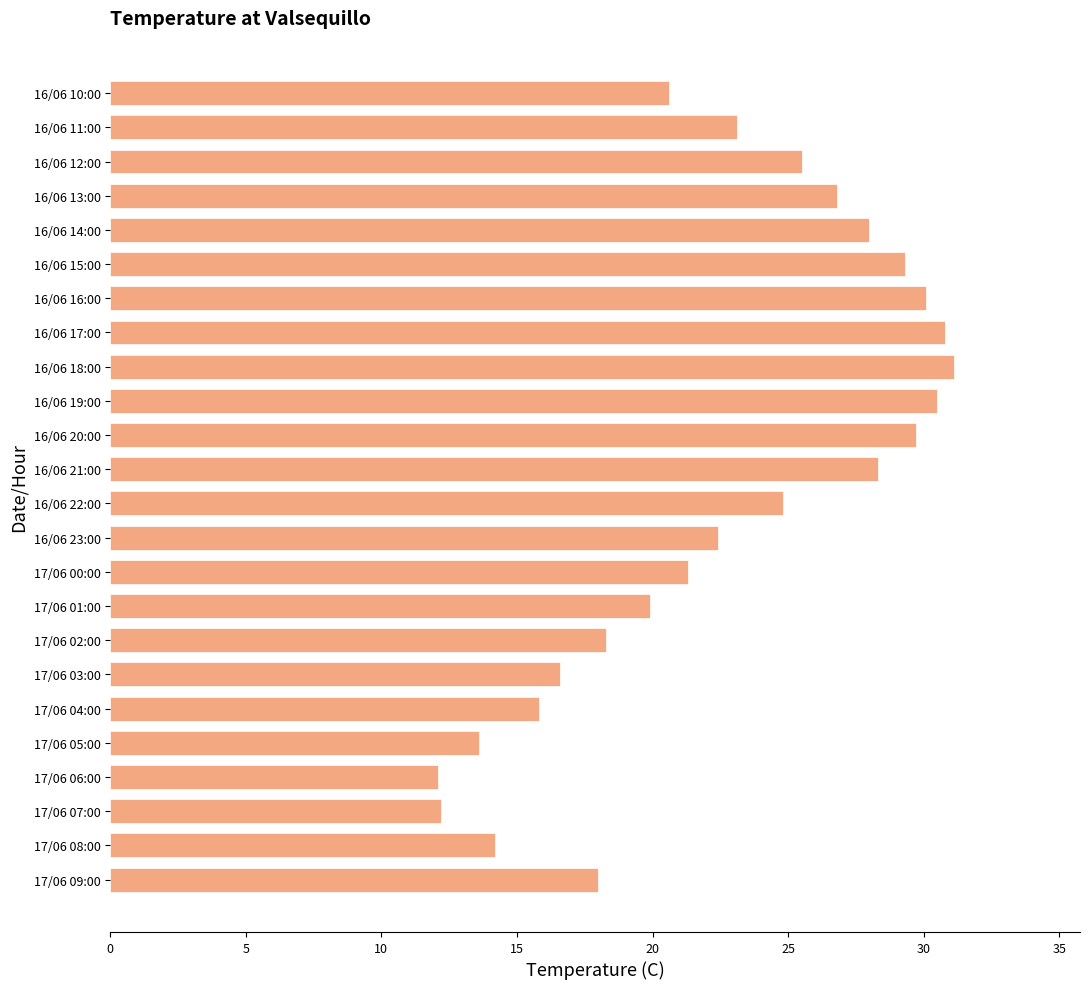

The value at 17/06 08:00 is 14.2. True or false?

True